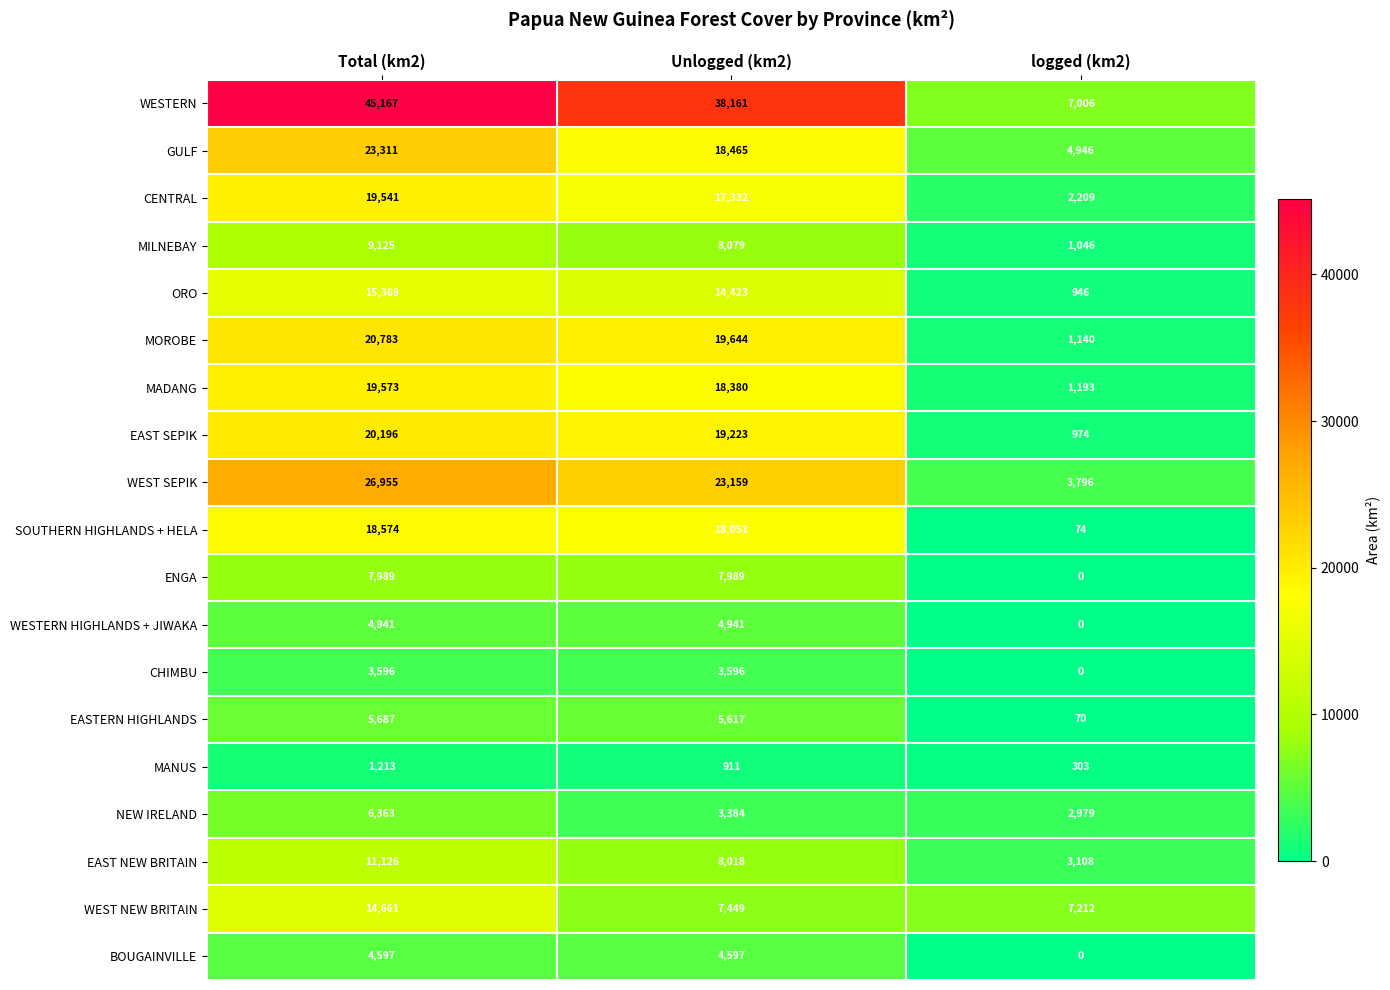

How many series are shown in this chart?

19